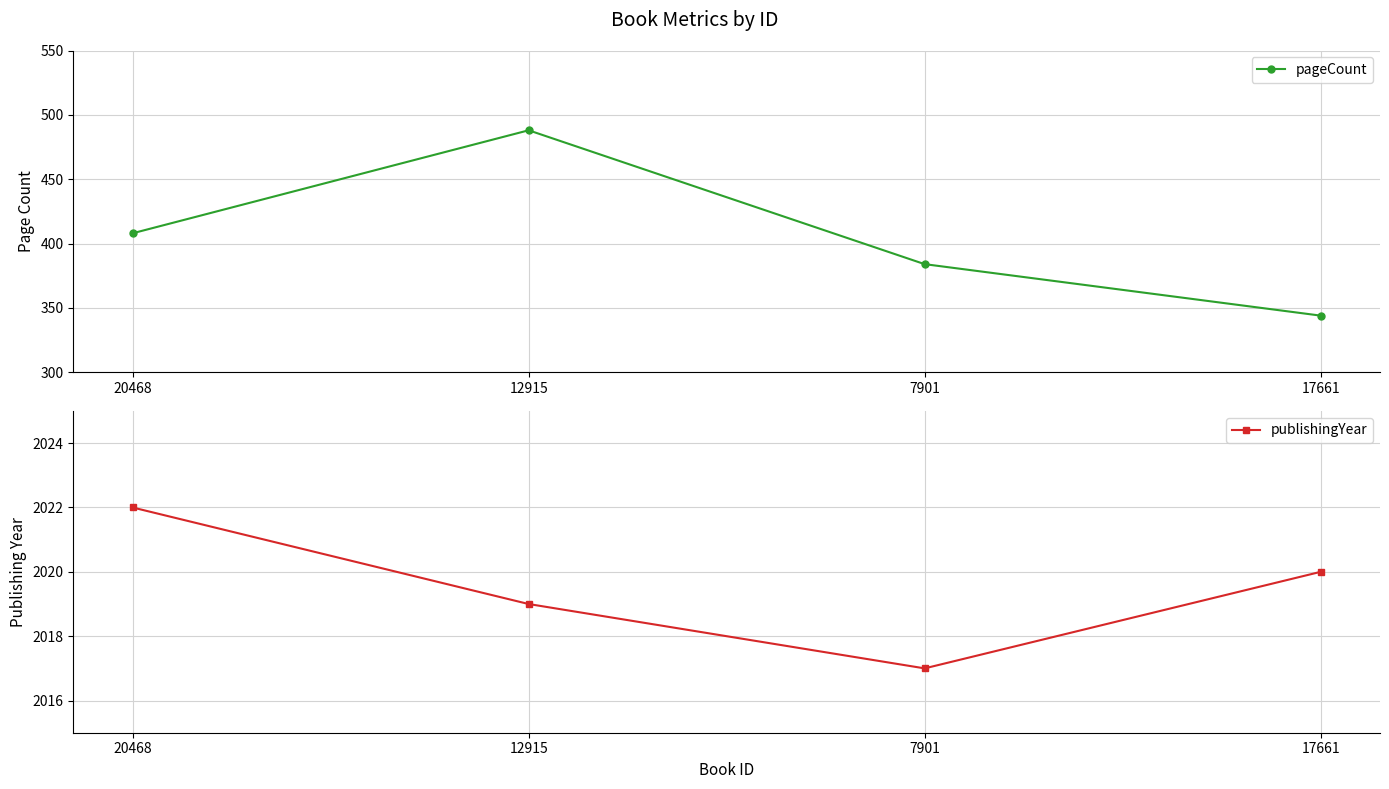

True or false: publishingYear has more than 0 interior local peaks.

False